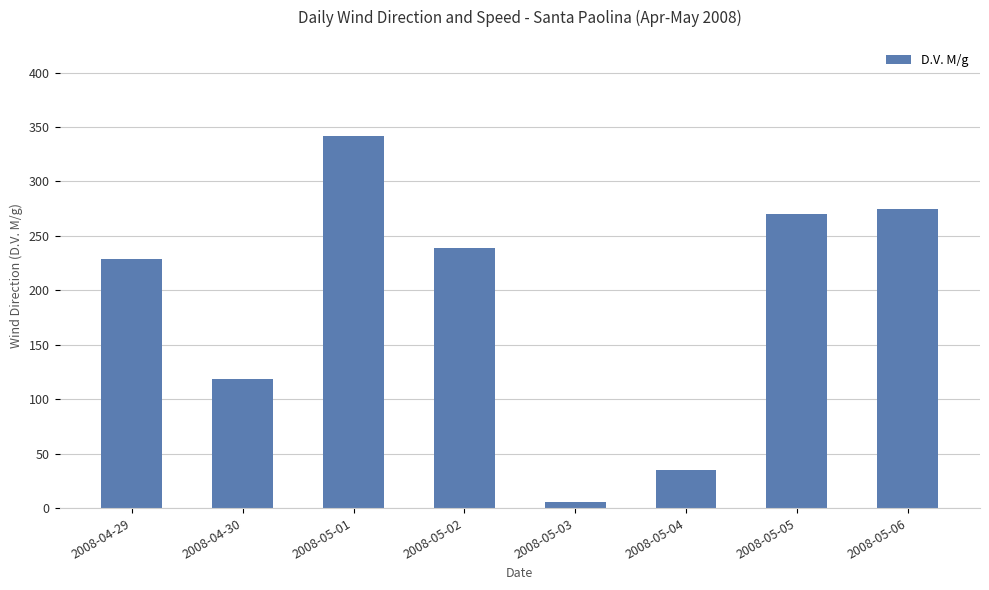

What value does the data have at 2008-05-04, to the nearest 5?

35